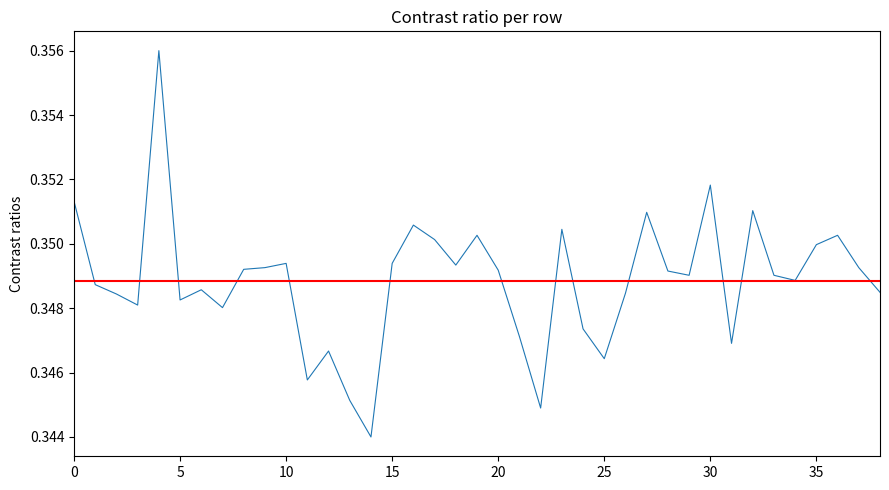

What is the value of the 17th point from the left?

0.4